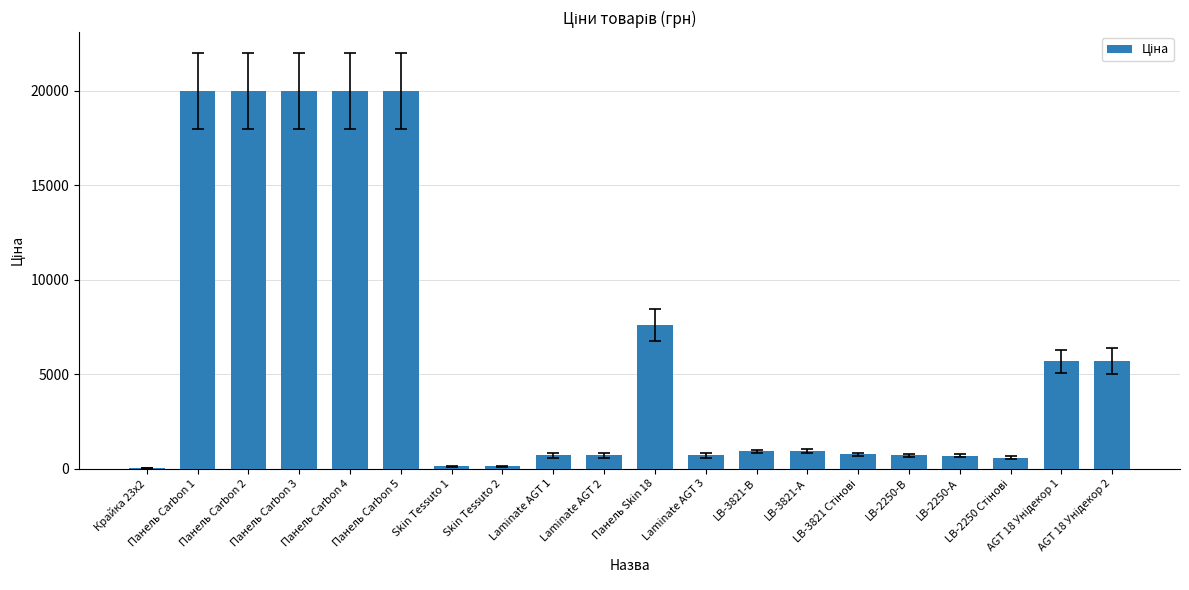

The value at Laminate AGT 2 is 693.7. True or false?

True